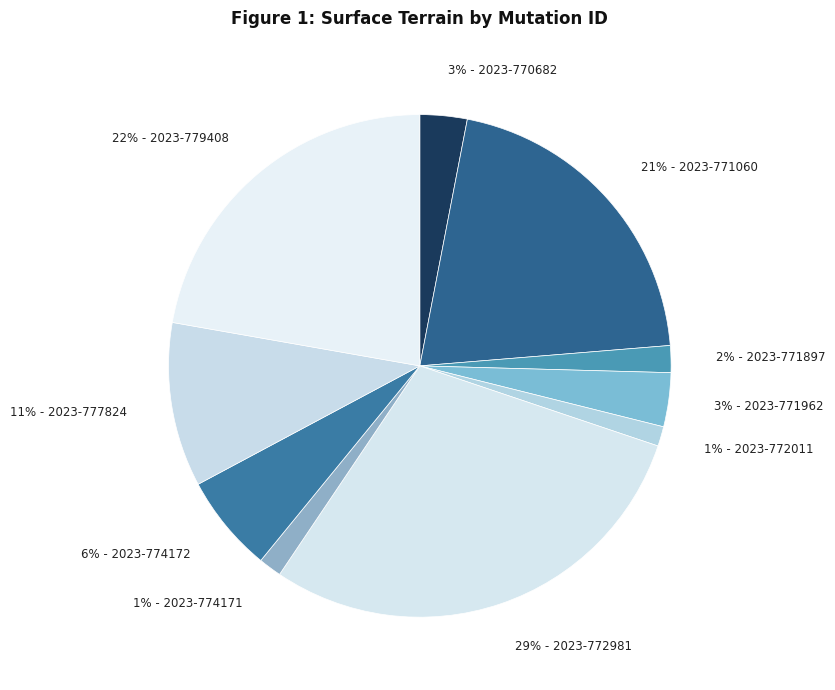

Is there a majority slice in this chart?

No